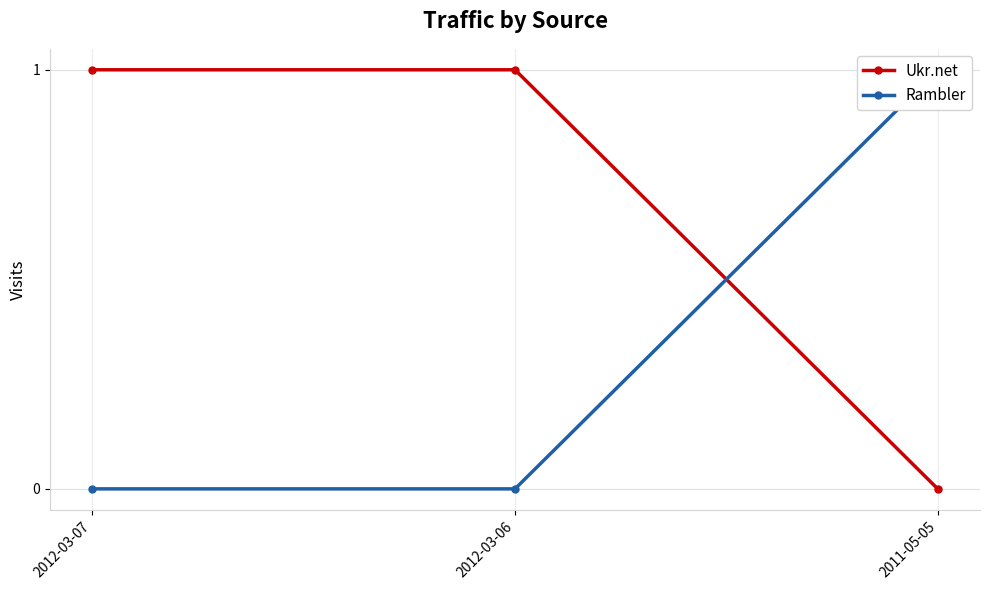

At which category is the sum across all series the highest?

2012-03-07